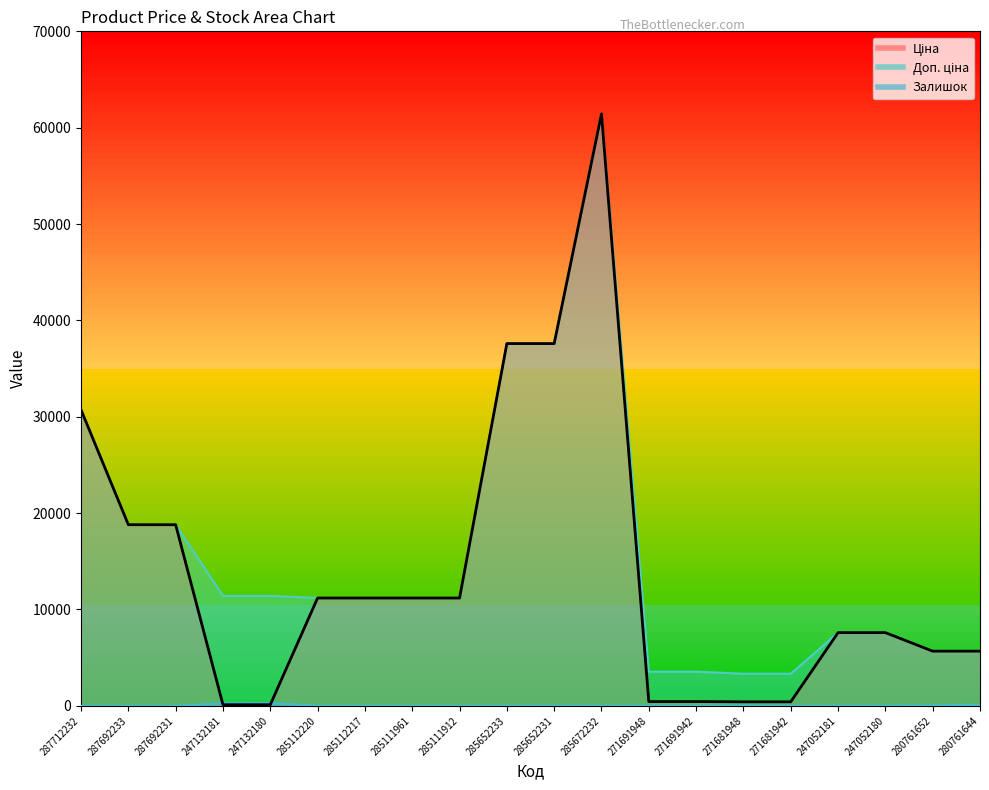

The value of Ціна at 285112220 is 19521.2. True or false?

False